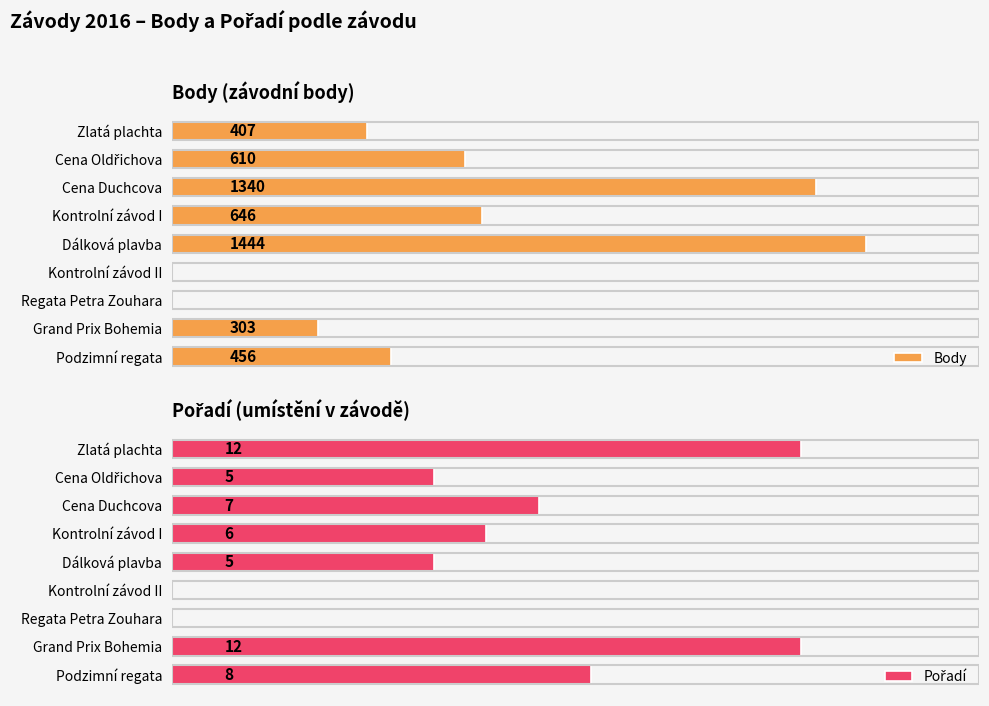

How many values in the Pořadí series exceed 6?

4